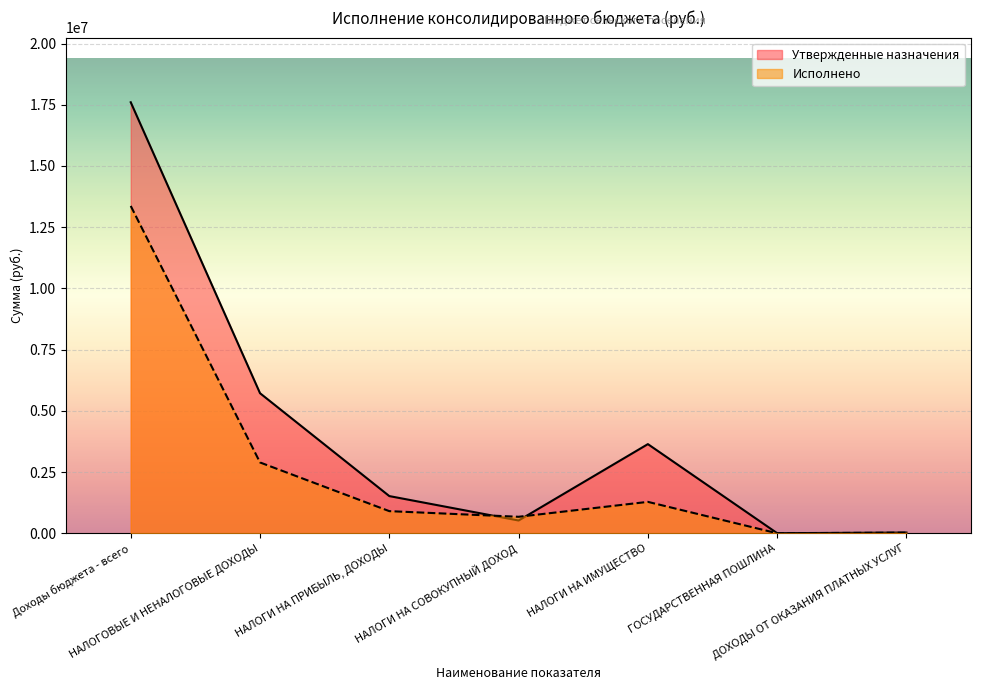

True or false: Исполнено has a value of 11964.4 at ДОХОДЫ ОТ ОКАЗАНИЯ ПЛАТНЫХ УСЛУГ.

False